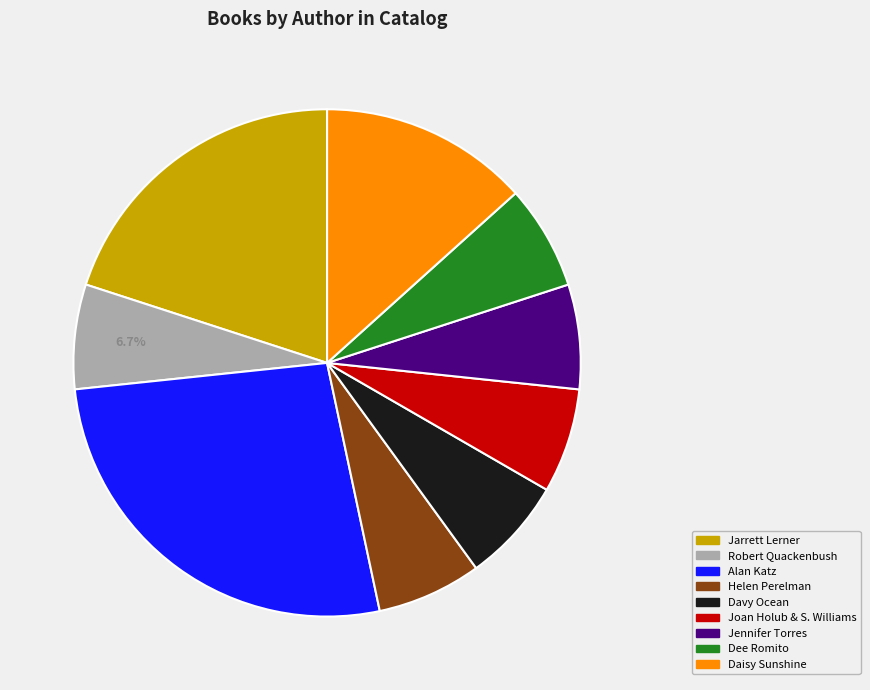

Is Alan Katz the majority of the pie?

No